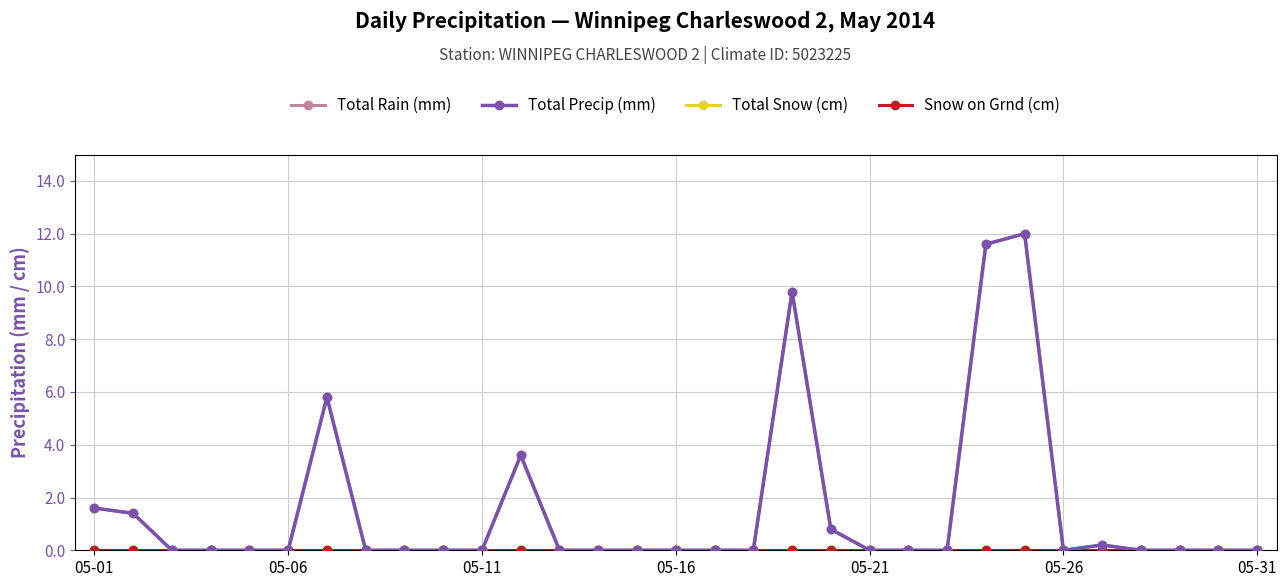

What are all the series names shown in the legend?

Total Rain (mm), Total Precip (mm), Total Snow (cm), Snow on Grnd (cm)